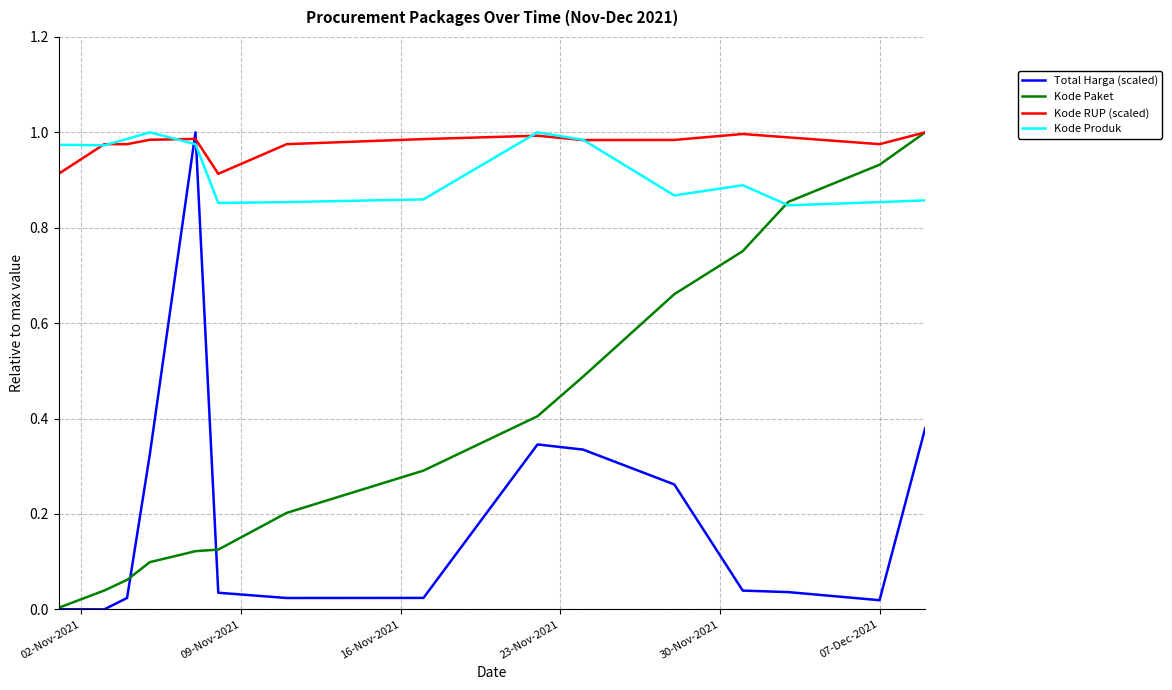

Which series has the largest total across all categories?

Kode RUP (scaled)